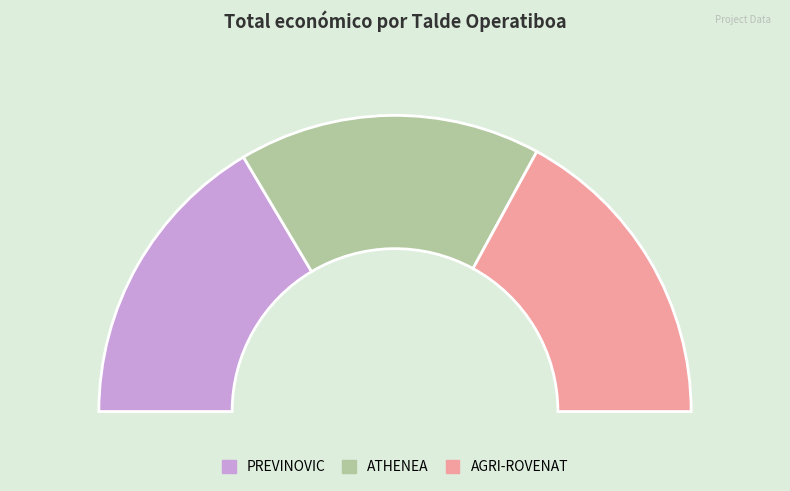

True or false: AGRI-ROVENAT accounts for 34% of the total.

True